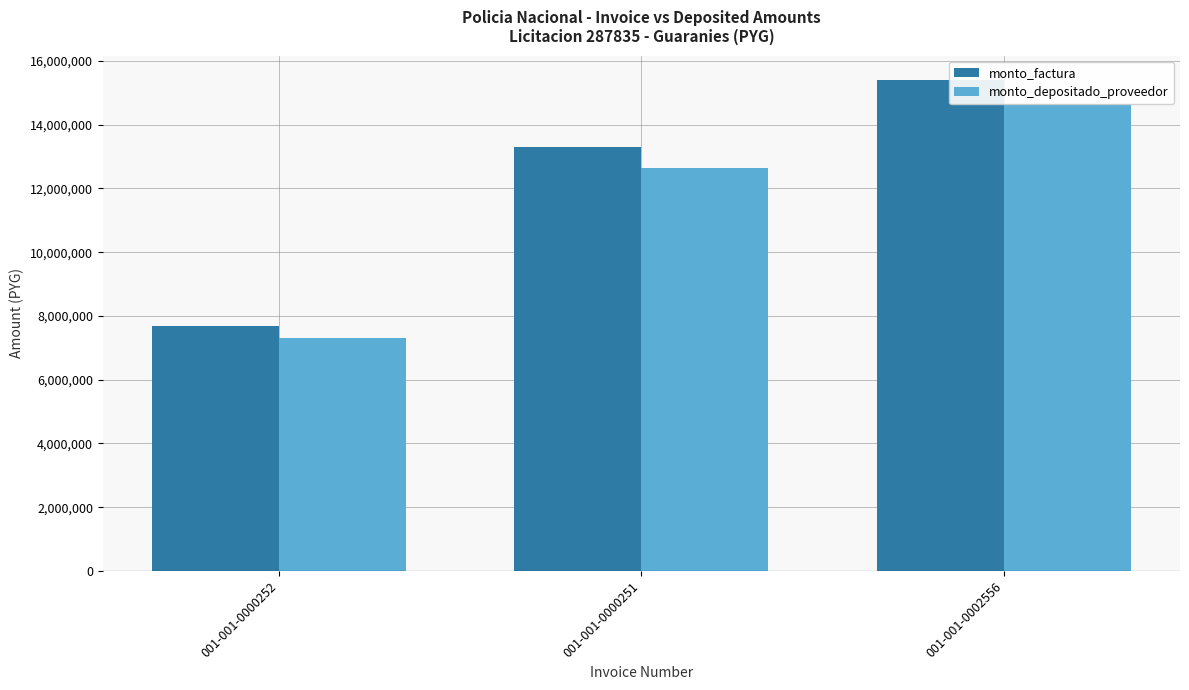

Which series changed the most between 001-001-0000252 and 001-001-0002556?

monto_factura